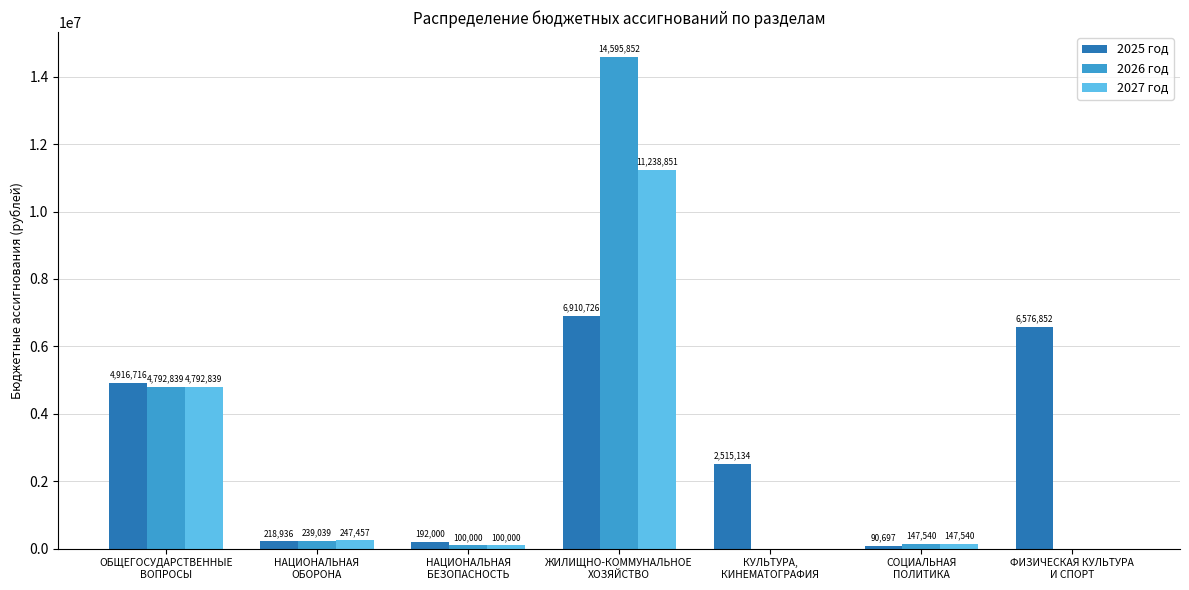

Which series changed the most between КУЛЬТУРА,
КИНЕМАТОГРАФИЯ and СОЦИАЛЬНАЯ
ПОЛИТИКА?

2025 год